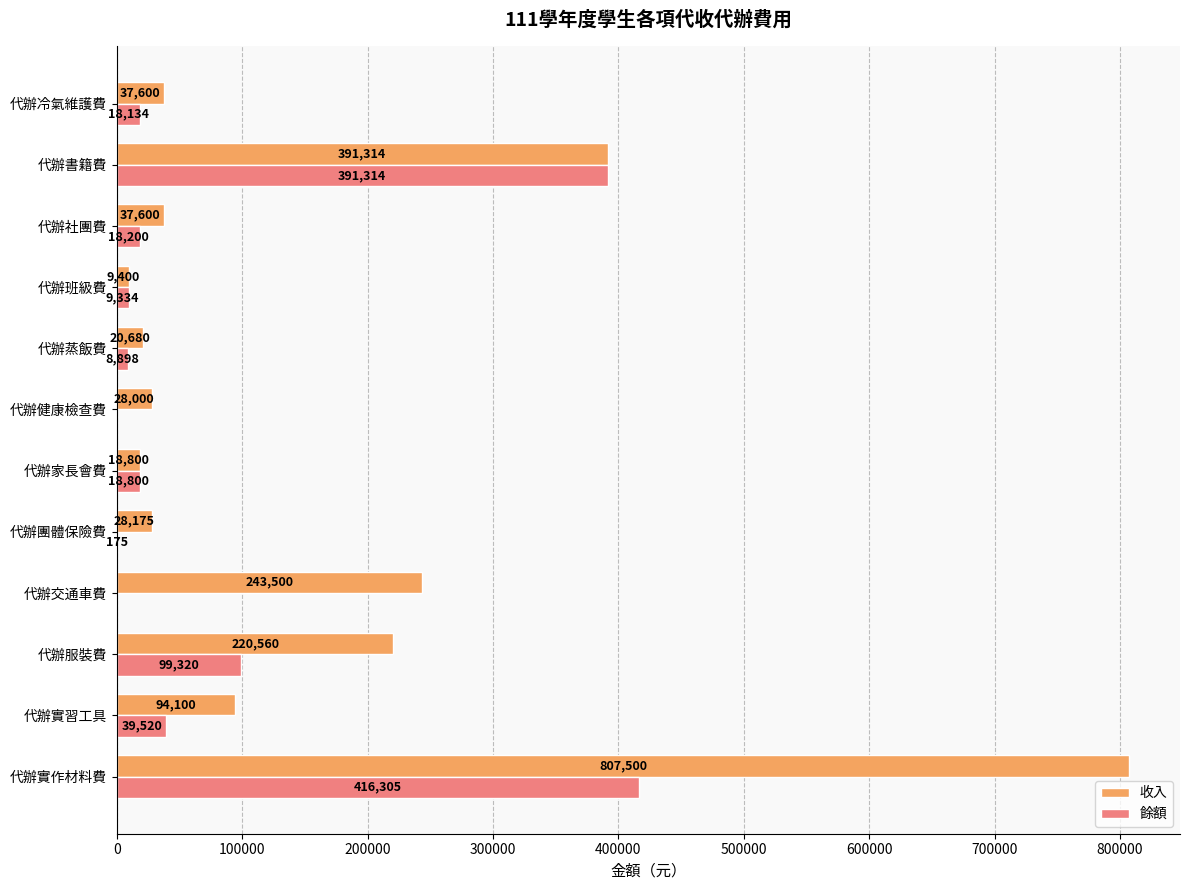

How many data points does each series have?

12